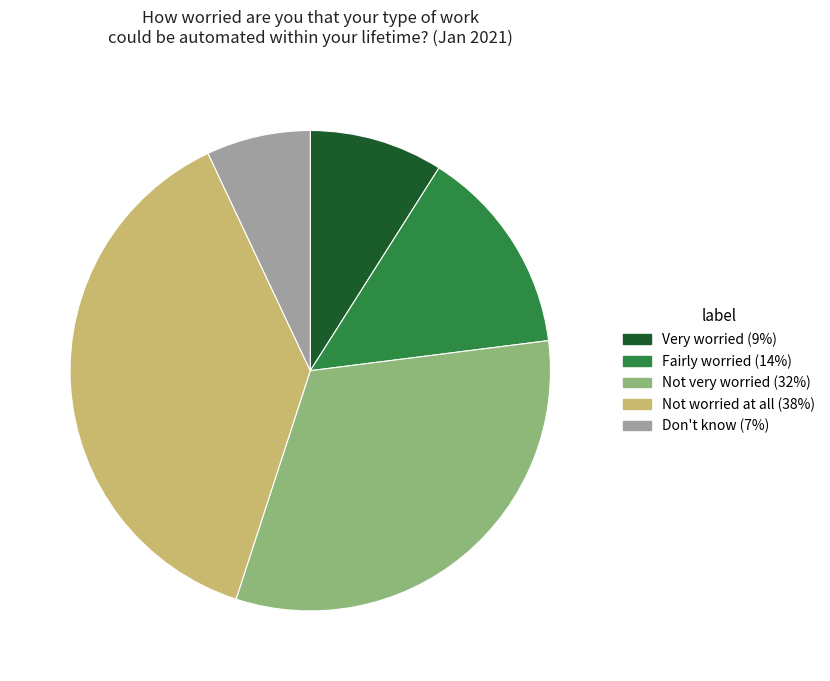

Combined, do Don't know and Very worried account for over 50%?

No